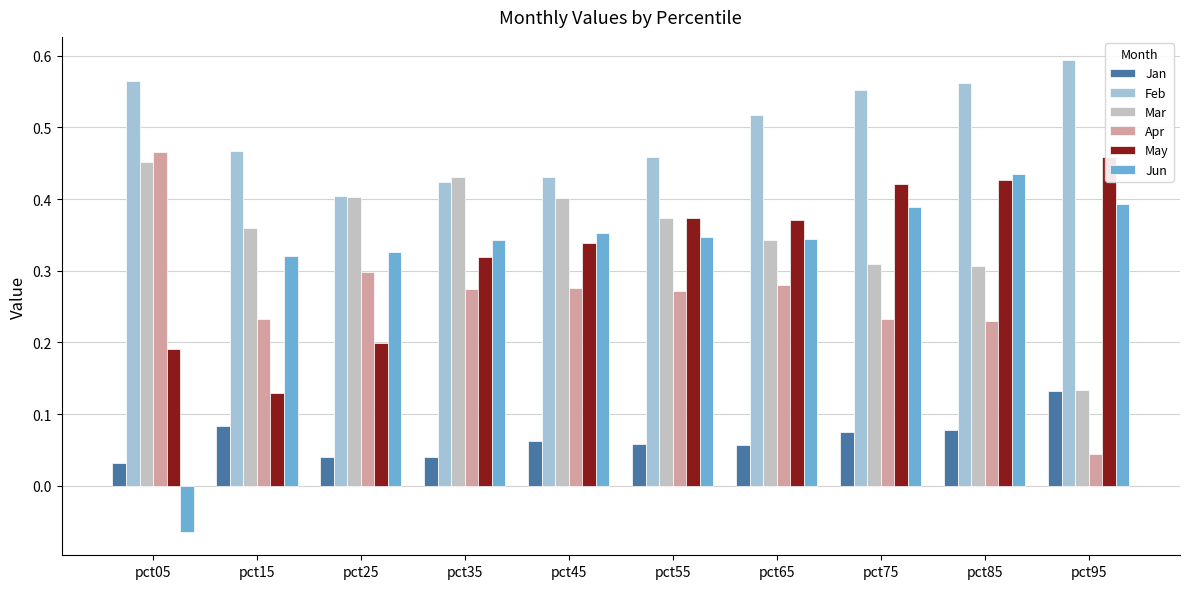

Where is Jan nearest to the value 0?

pct05